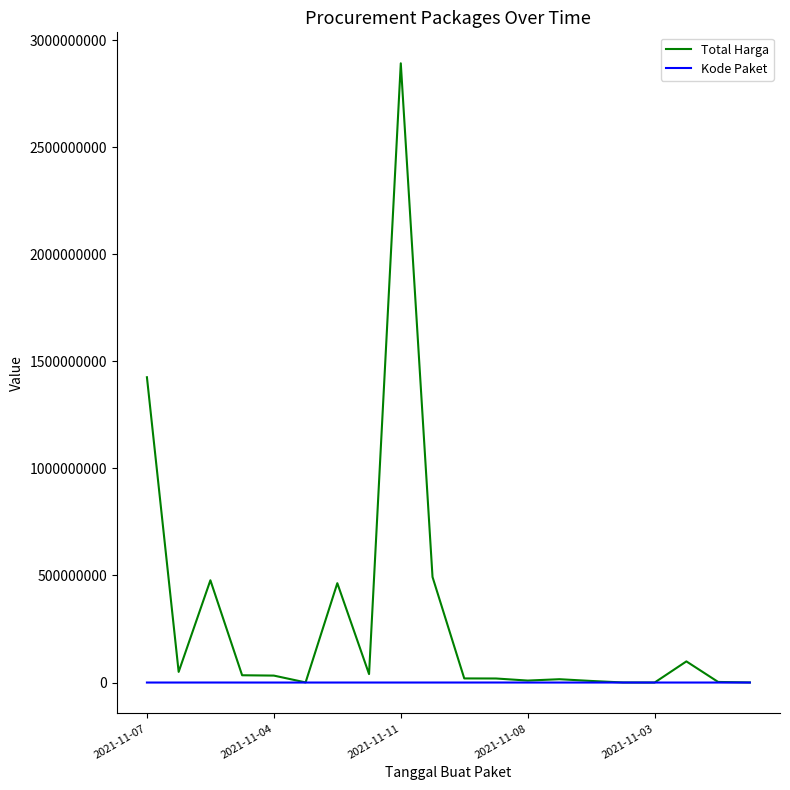

What are all the series names shown in the legend?

Total Harga, Kode Paket